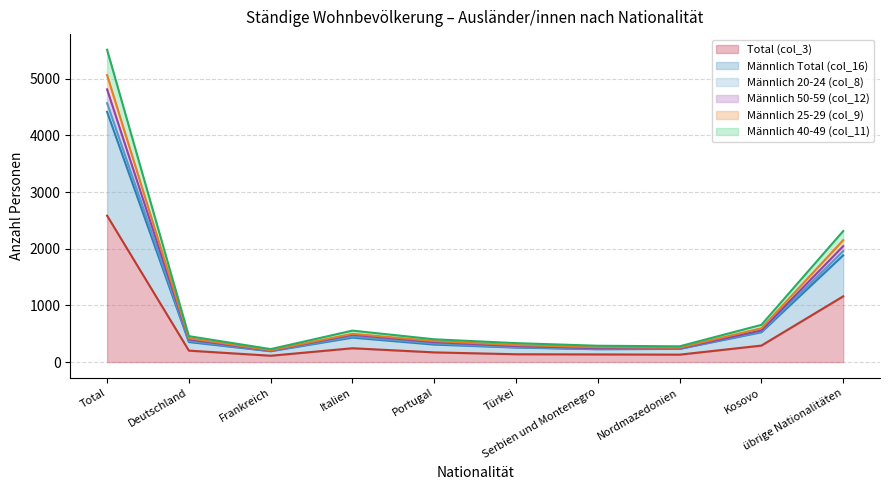

How many lines are shown in the chart?

6